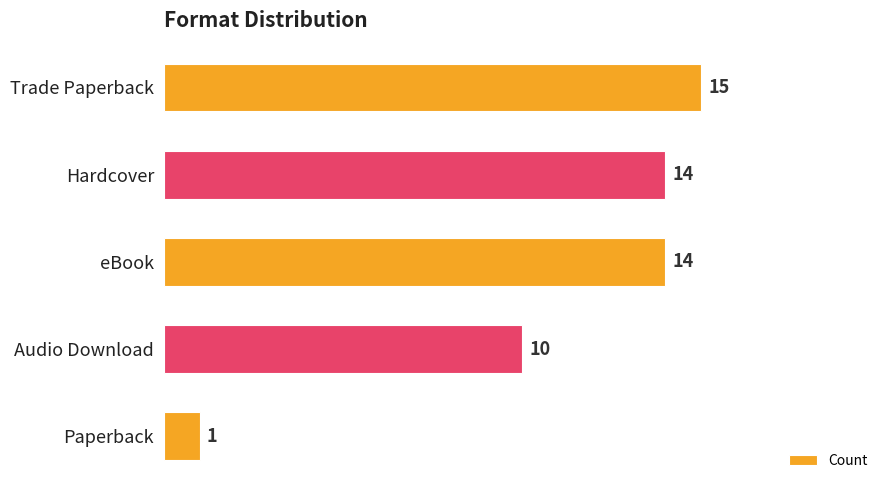

What is the sum of all values?

54